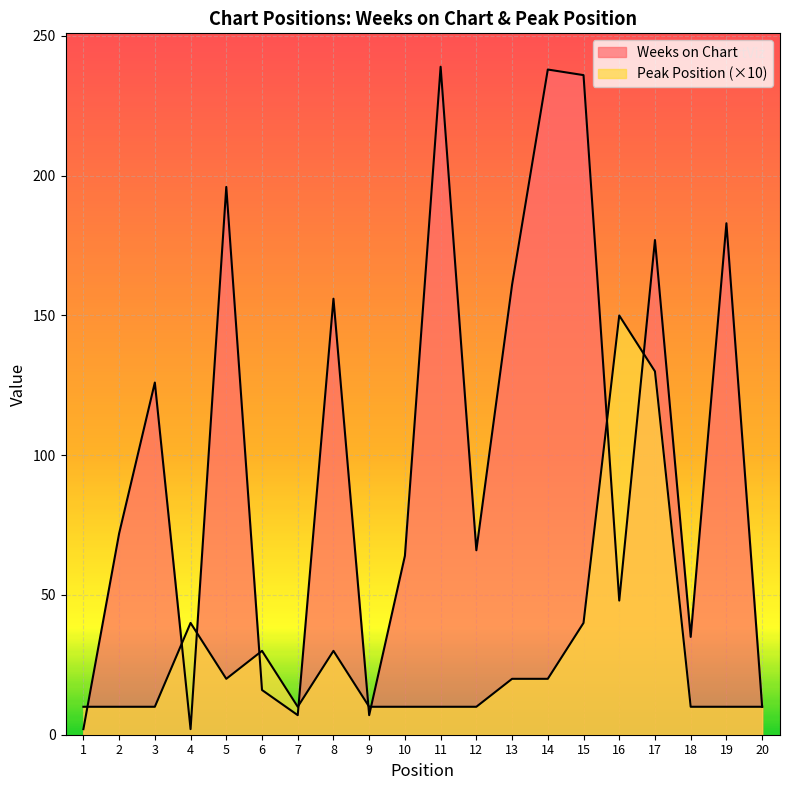

Reading left to right, extract all data points from this chart.

Weeks on Chart: 2	72	126	2	196	16	7	156	7	64	239	66	161	238	236	48	177	35	183	10
Peak Position: 10	10	10	40	20	30	10	30	10	10	10	10	20	20	40	150	130	10	10	10